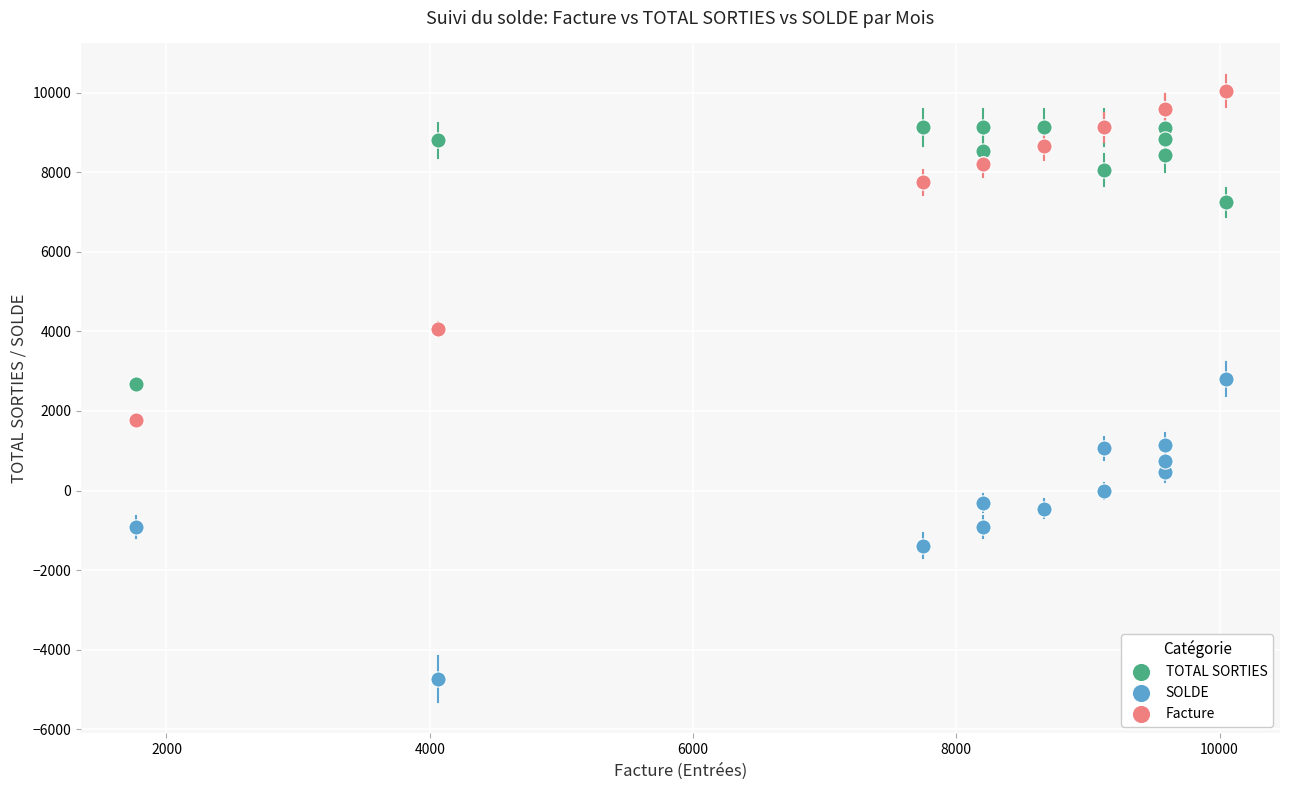

Which series contains the highest Y value?

Facture